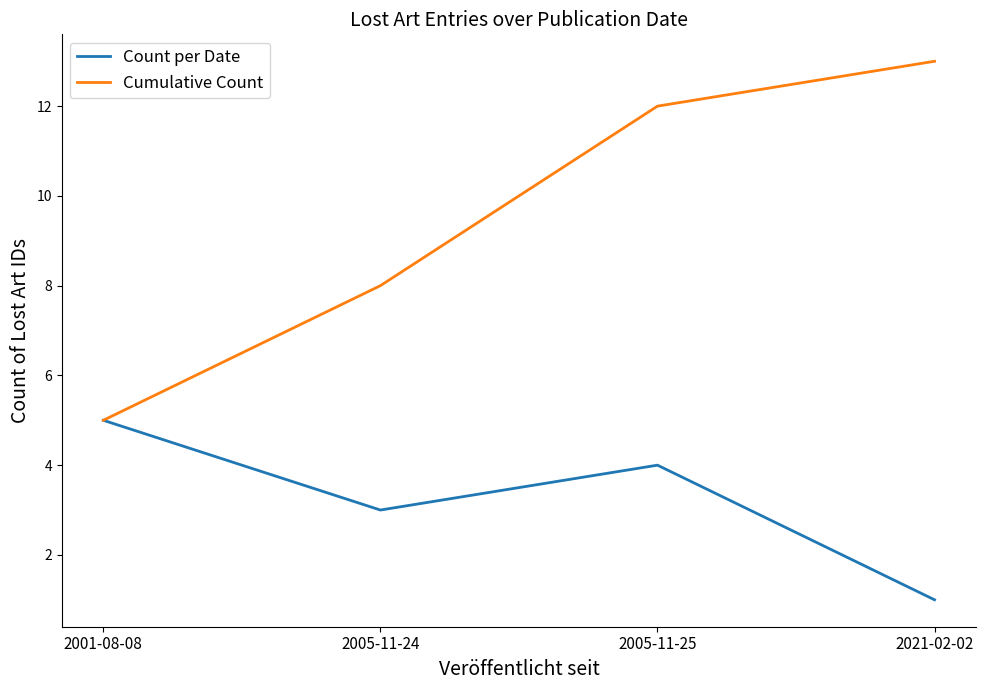

At which label does Count per Date reach its peak?

2001-08-08